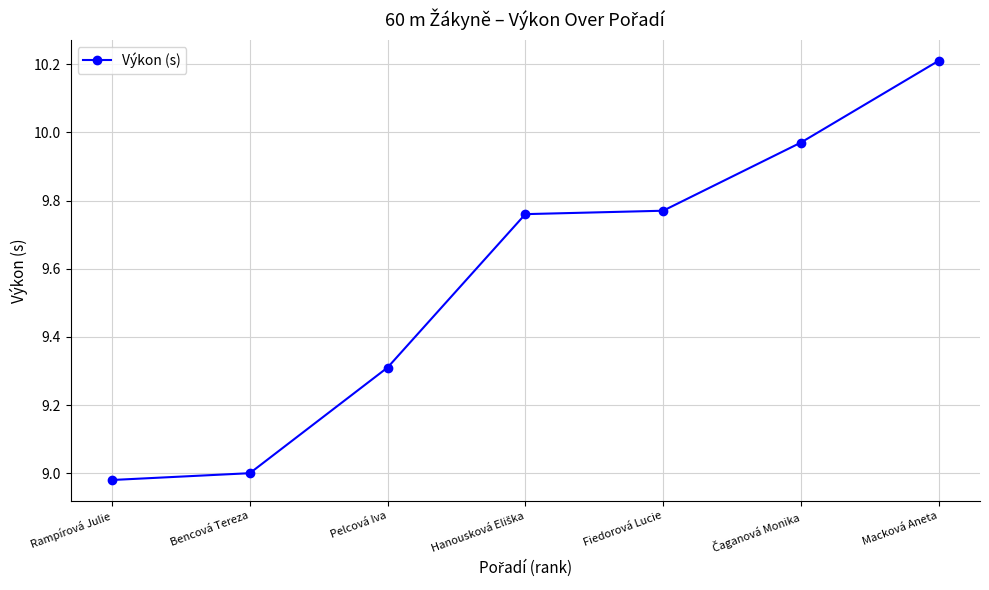

At which category does the chart reach its peak across all series?

Macková Aneta